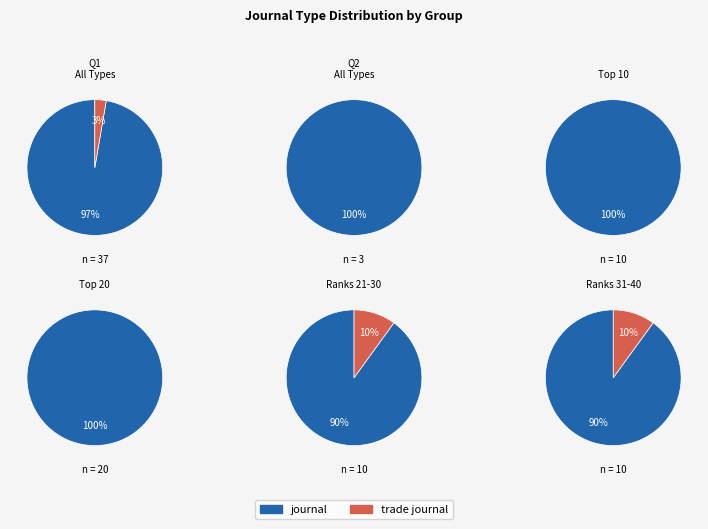

Count the number of slices in the pie.

2